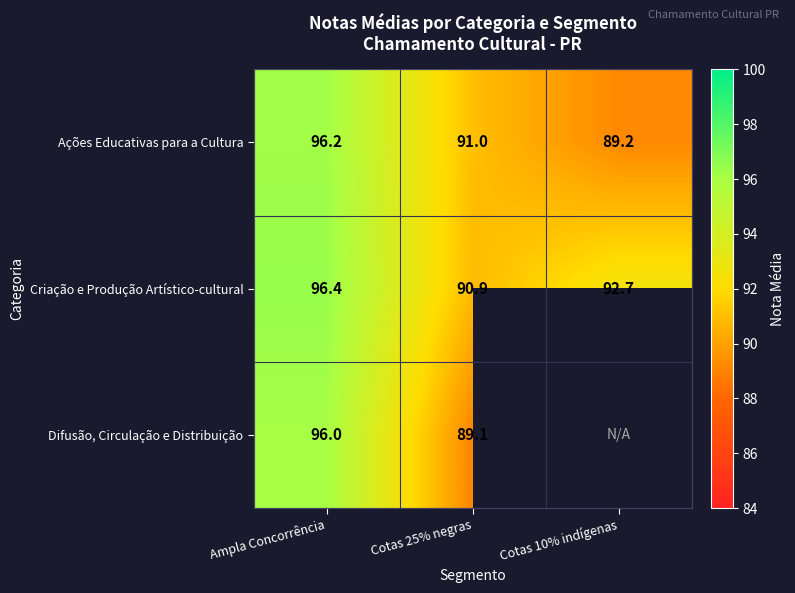

What is the difference between the Ações Educativas para a Cultura values at Cotas 25% negras and Ampla Concorrência?

5.2